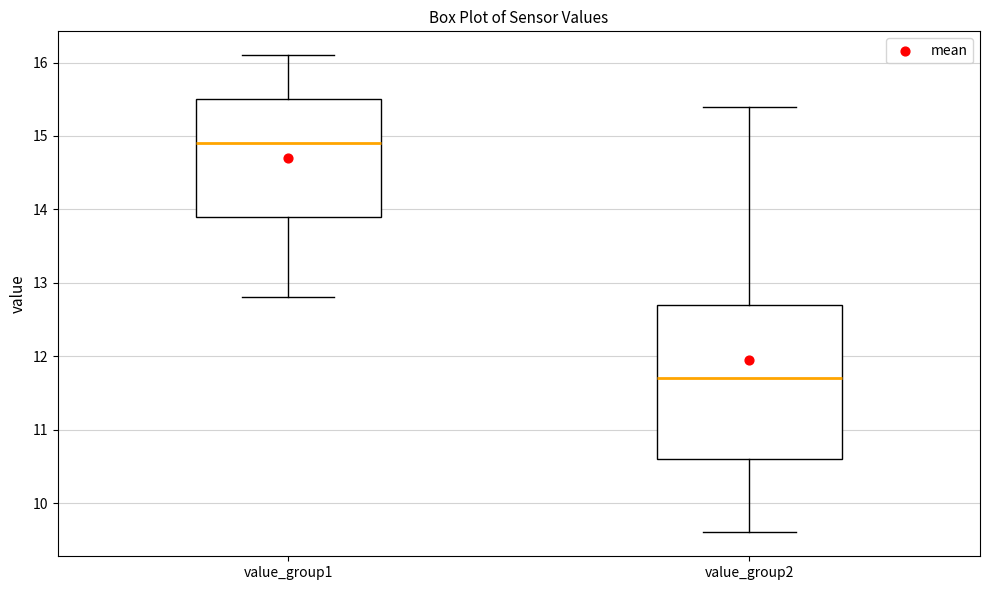

Reading left to right, transcribe this box plot: for each box, give where its median line is, the range the box spans, and where its two whiskers end, as read against the y-axis. The values are not printed on the chart, so give them approximately, as read against the axis.

value_group1: median 14.9, box 13.9 to 15.5, whiskers 12.8 to 16.1
value_group2: median 11.7, box 10.6 to 12.7, whiskers 9.6 to 15.4